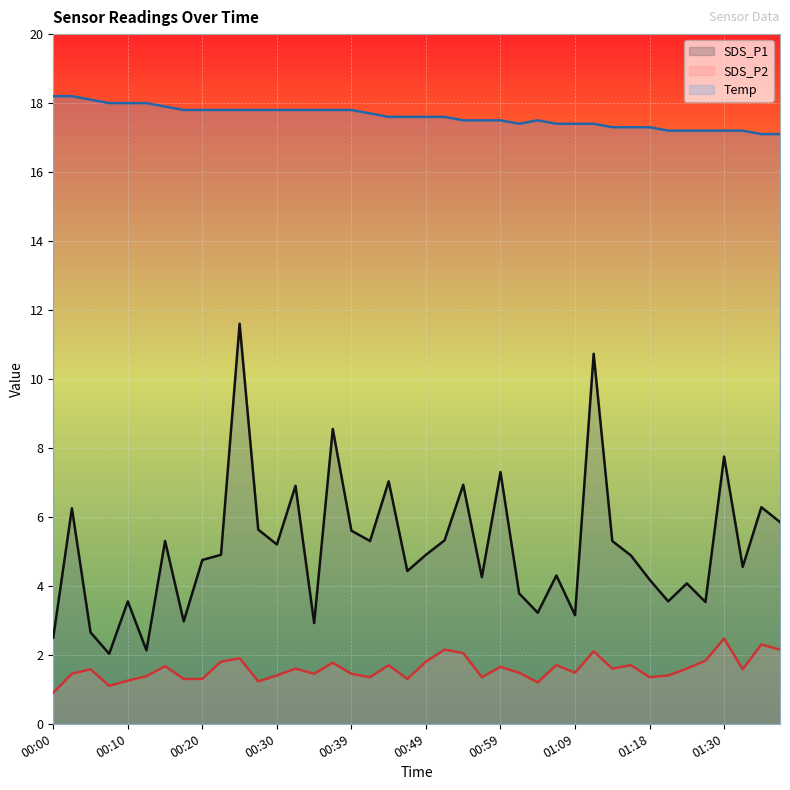

True or false: SDS_P2 has a value of 1.6 at 01:24.

True